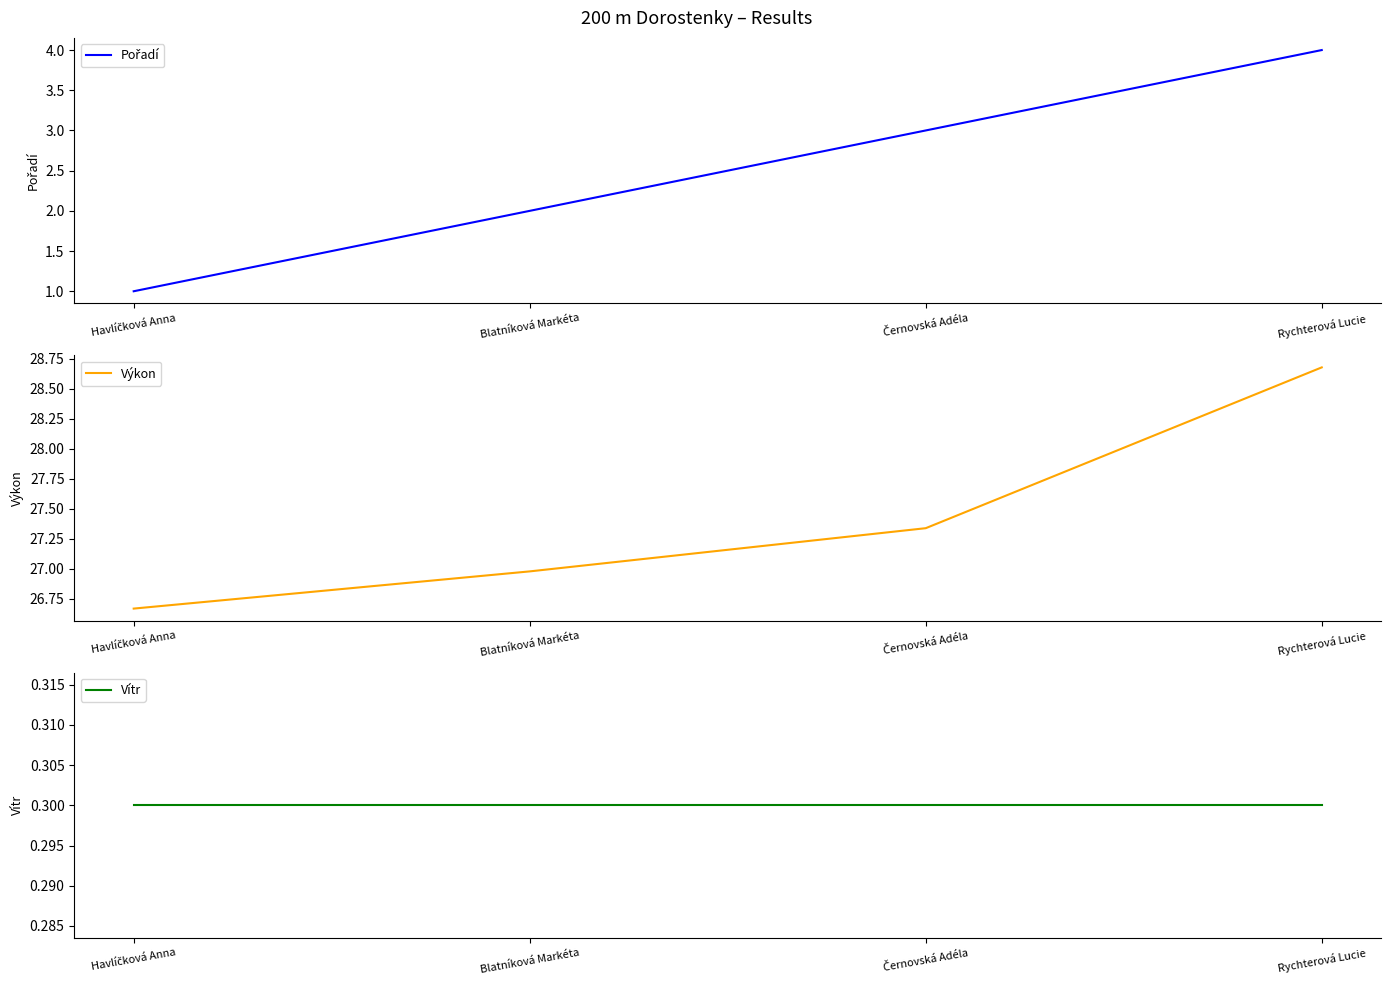

Which has a higher value, Rychterová Lucie or Blatníková Markéta?

Rychterová Lucie